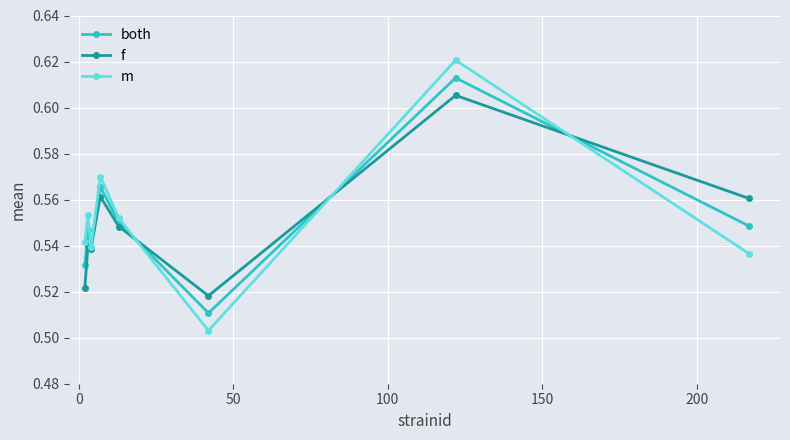

Rank the series by their maximum value, from highest to lowest.

m, both, f